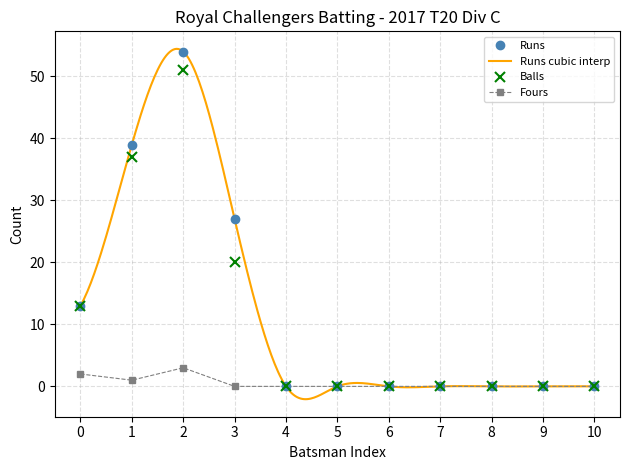

Where is the first local maximum for Runs?

2